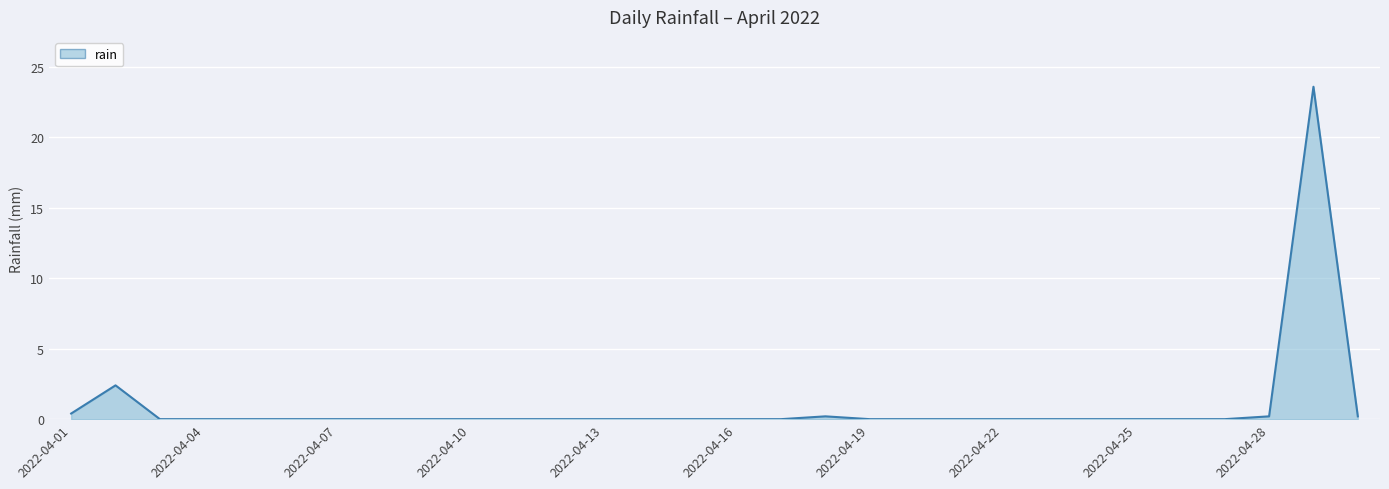

What is the difference between the maximum and minimum values?

23.6